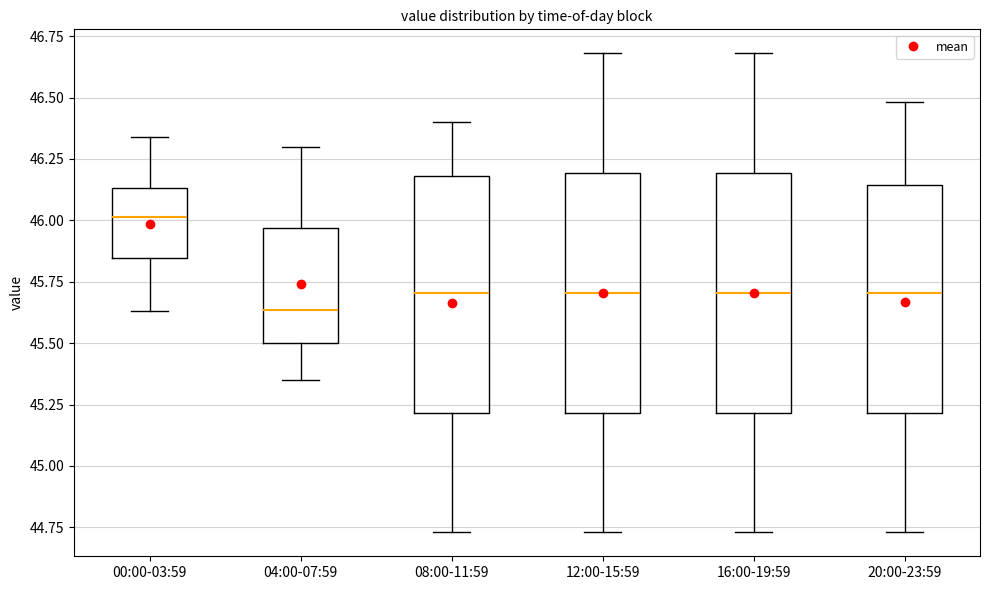

Reading left to right, transcribe this box plot: for each box, give where its median line is, the range the box spans, and where its two whiskers end, as read against the y-axis. The values are not printed on the chart, so give them approximately, as read against the axis.

00:00-03:59: median 46.00, box 45.85 to 46.15, whiskers 45.65 to 46.35
04:00-07:59: median 45.65, box 45.50 to 45.95, whiskers 45.35 to 46.30
08:00-11:59: median 45.70, box 45.20 to 46.20, whiskers 44.75 to 46.40
12:00-15:59: median 45.70, box 45.20 to 46.20, whiskers 44.75 to 46.70
16:00-19:59: median 45.70, box 45.20 to 46.20, whiskers 44.75 to 46.70
20:00-23:59: median 45.70, box 45.20 to 46.15, whiskers 44.75 to 46.50